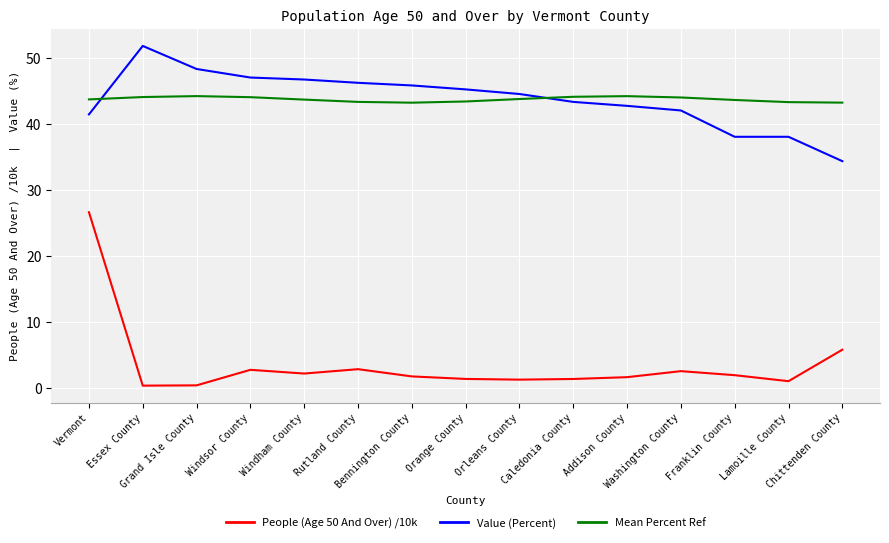

True or false: Mean Percent Ref has a value of 43.7 at Franklin County.

True